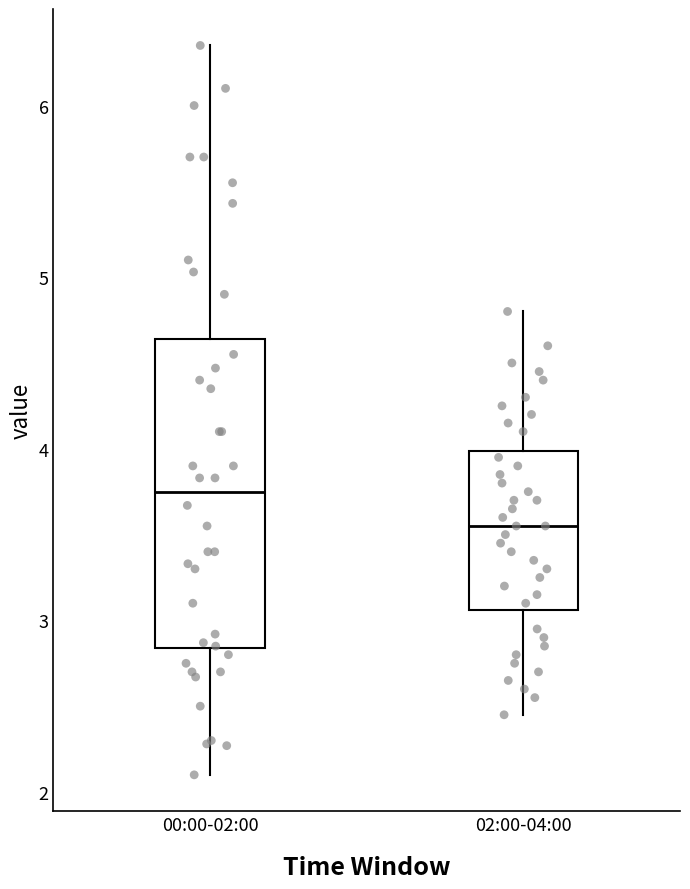

Reading left to right, read every box against the y-axis: the position of its median line, the range the box covers, and the ends of its whiskers. The values are not printed on the chart, so give them approximately, as read against the axis.

00:00-02:00: median 3.8, box 2.8 to 4.6, whiskers 2.1 to 6.4
02:00-04:00: median 3.6, box 3.1 to 4.0, whiskers 2.5 to 4.8